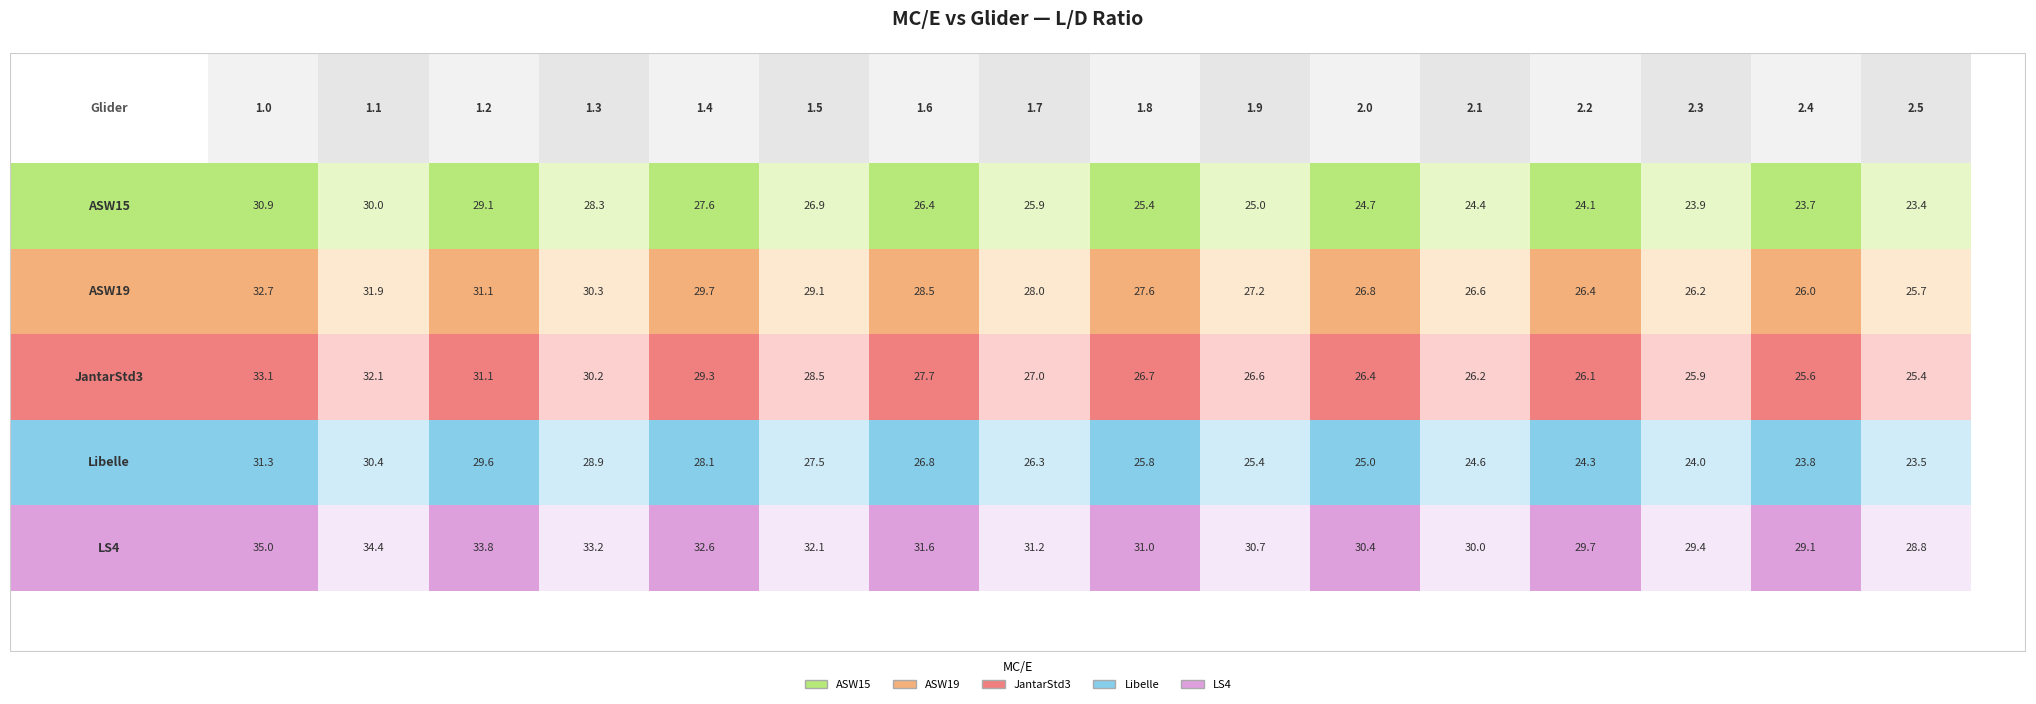

How many values in the ASW15 series are below 25?

6